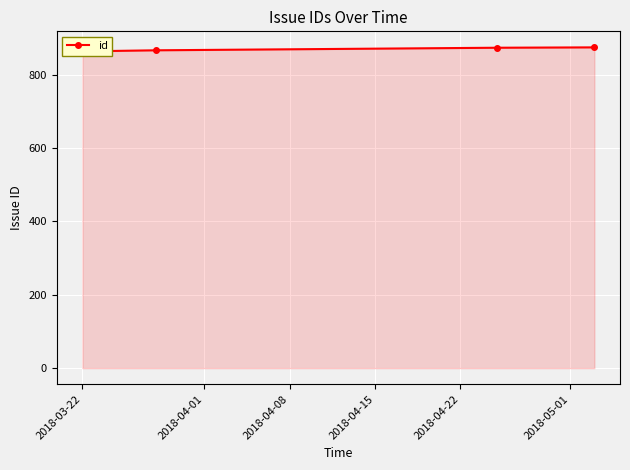

Is it true that the value at 2018-04-15 is 472?

False